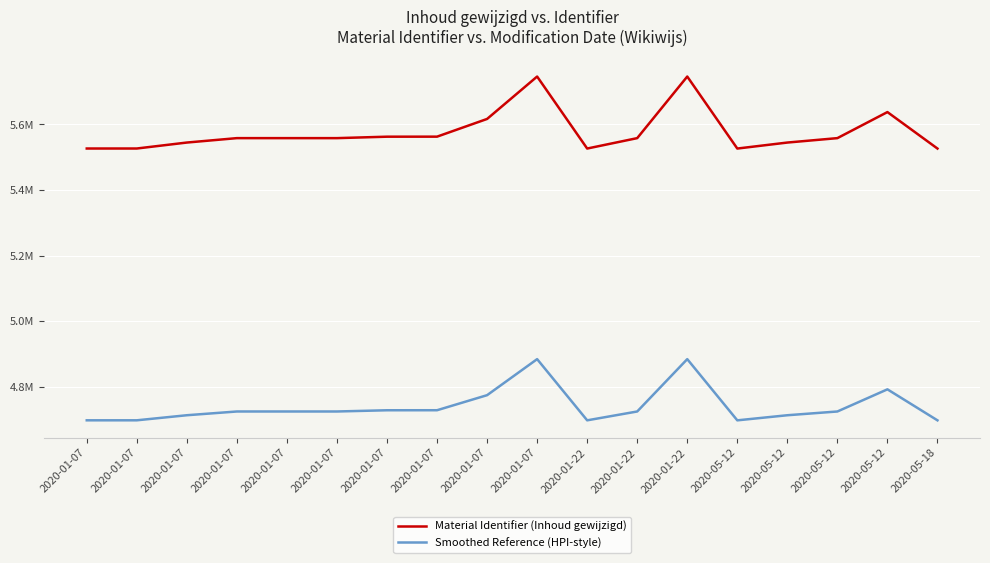

What is the label of the 12th point from the left?

2020-01-22